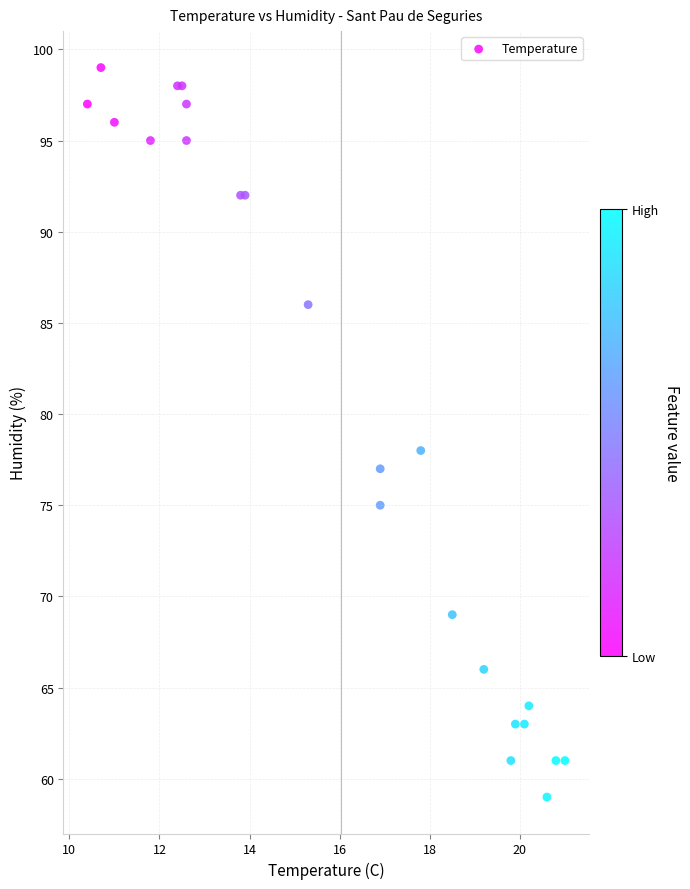

What Y value in the scatter plot is closest to 79?

78